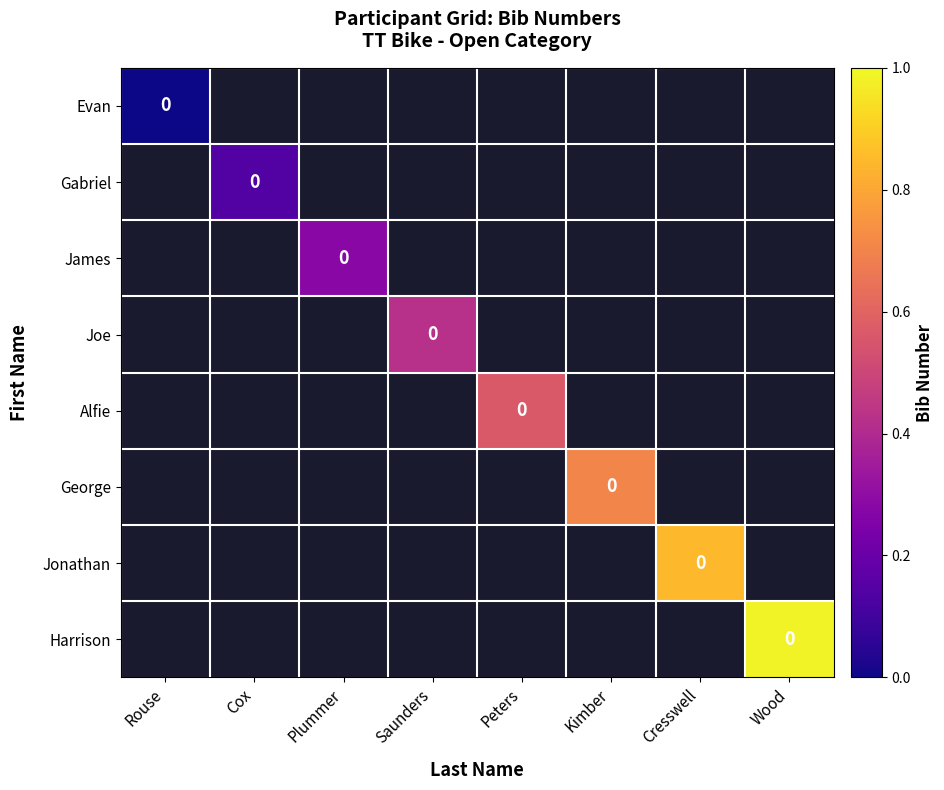

Which label corresponds to the smallest value in the chart?

Rouse